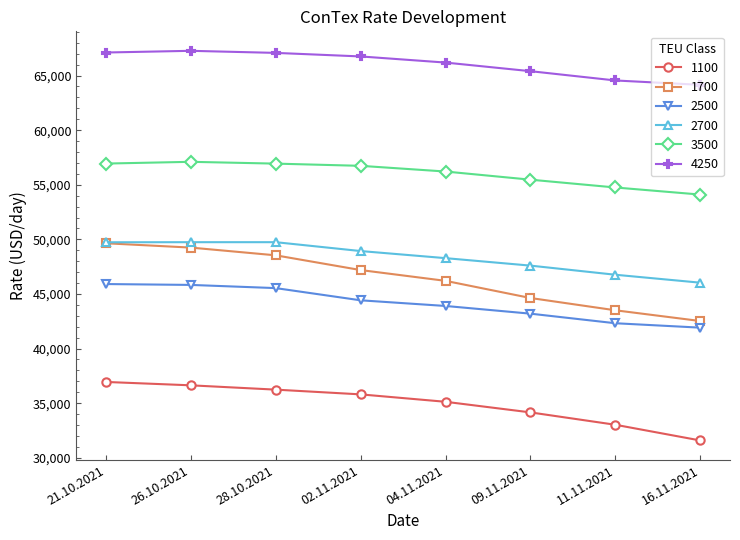

Which series has the largest total across all categories?

4250